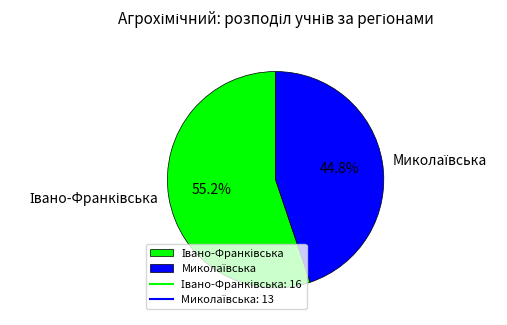

How many slices are in this pie chart?

2